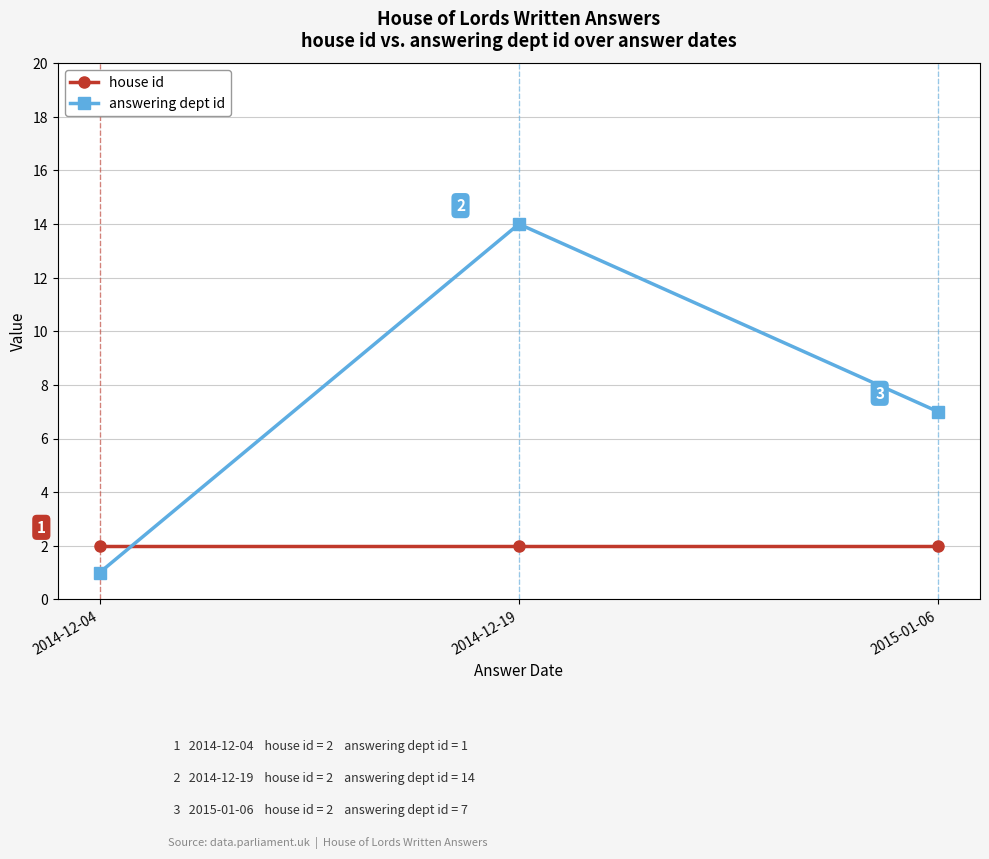

Read the house id value at 2015-01-06.

2